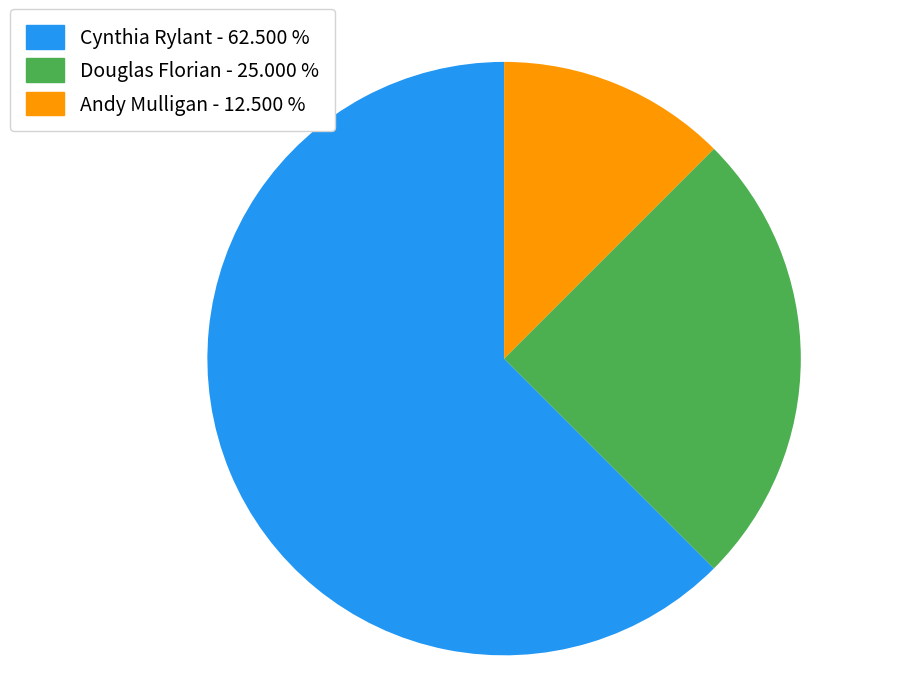

Between Andy Mulligan and Douglas Florian, which is larger?

Douglas Florian